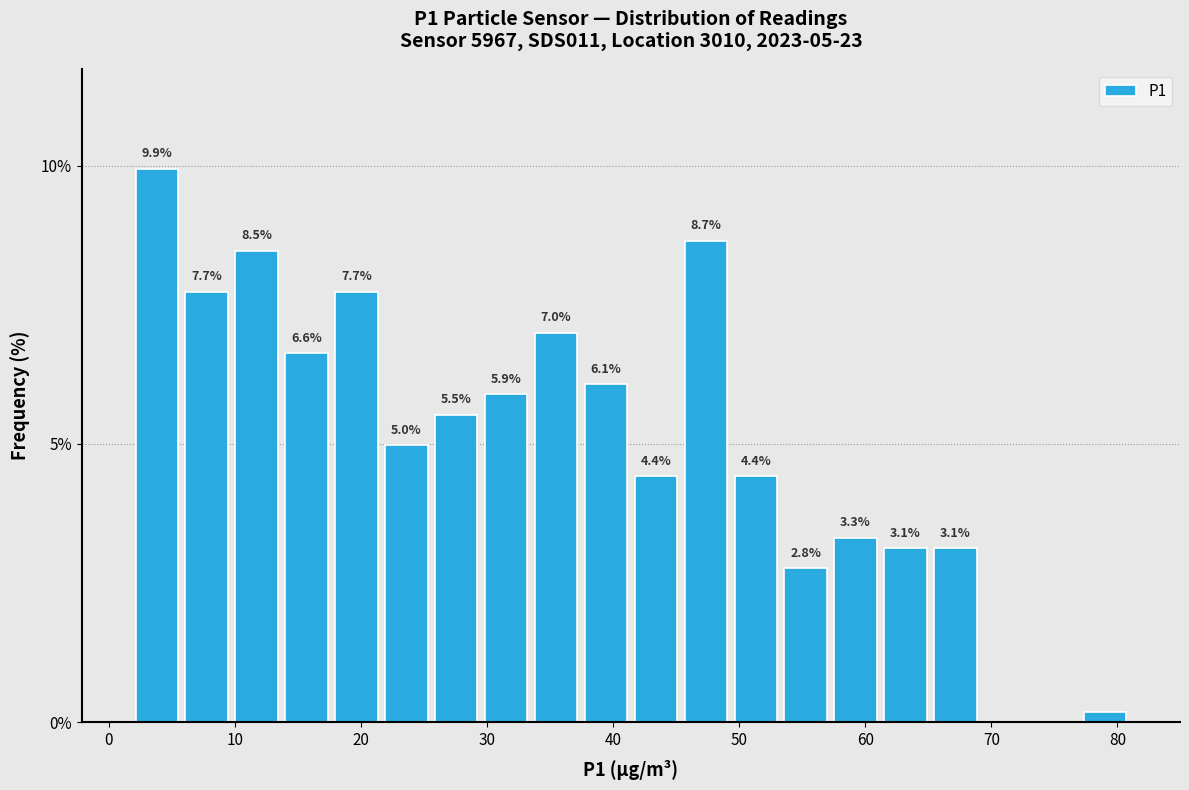

Read against the x-axis, roughly where is the centre of the tallest bar?

4